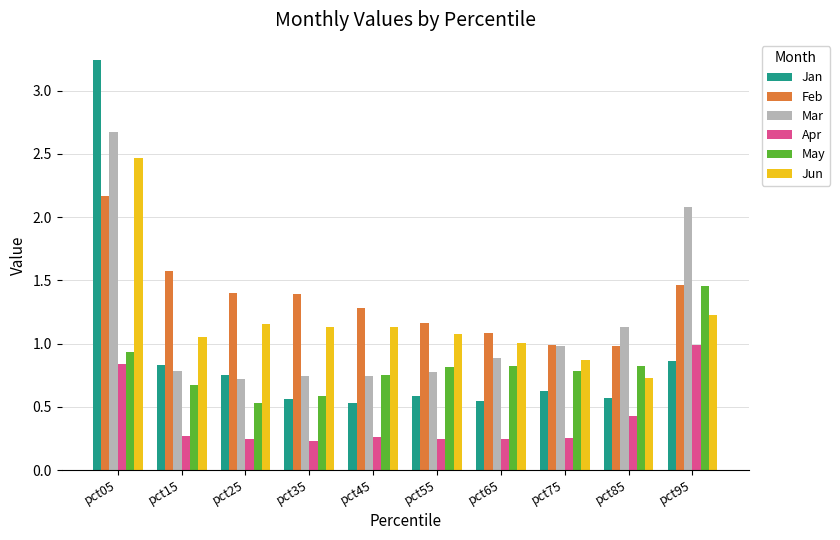

What is the difference between the second highest and minimum values in the May series?

0.4